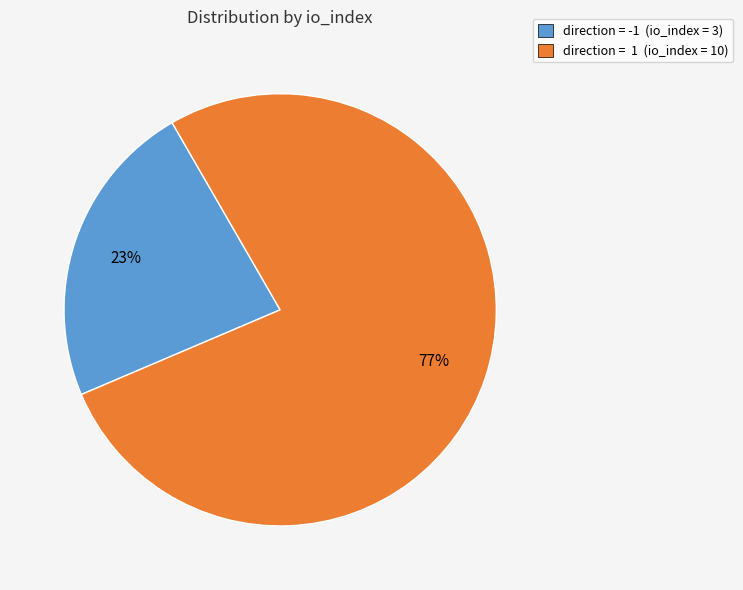

Count the number of slices in the pie.

2